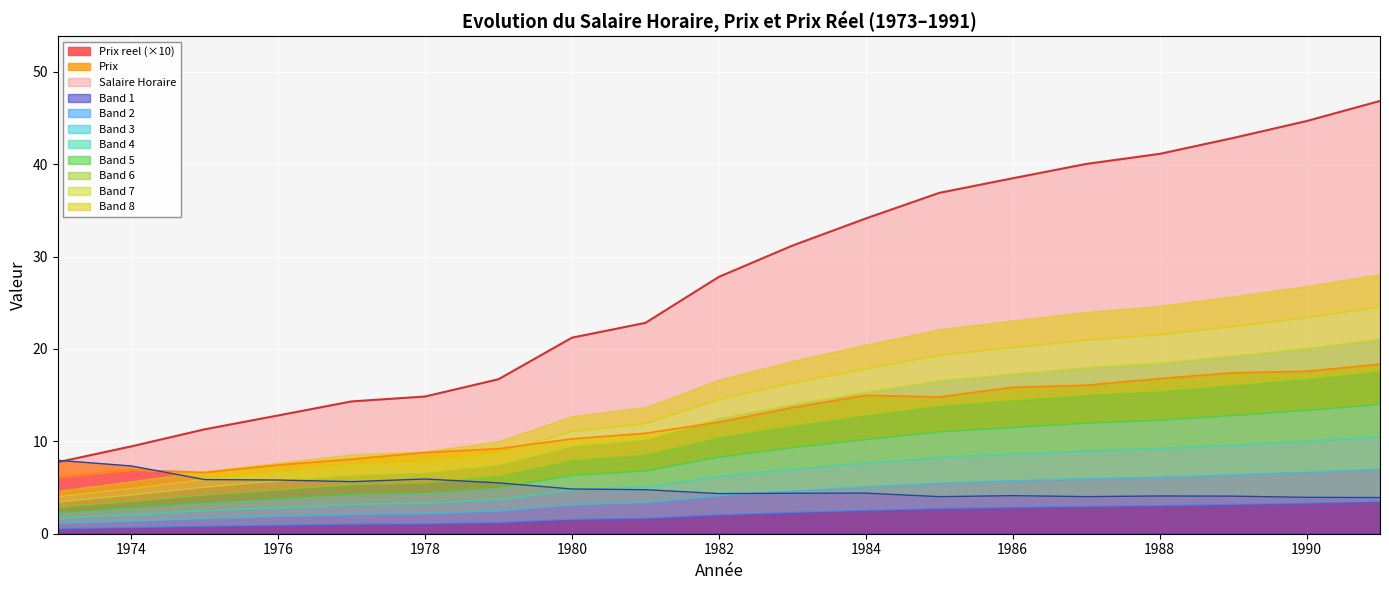

Which series has the largest range (max minus min)?

Salaire Horaire